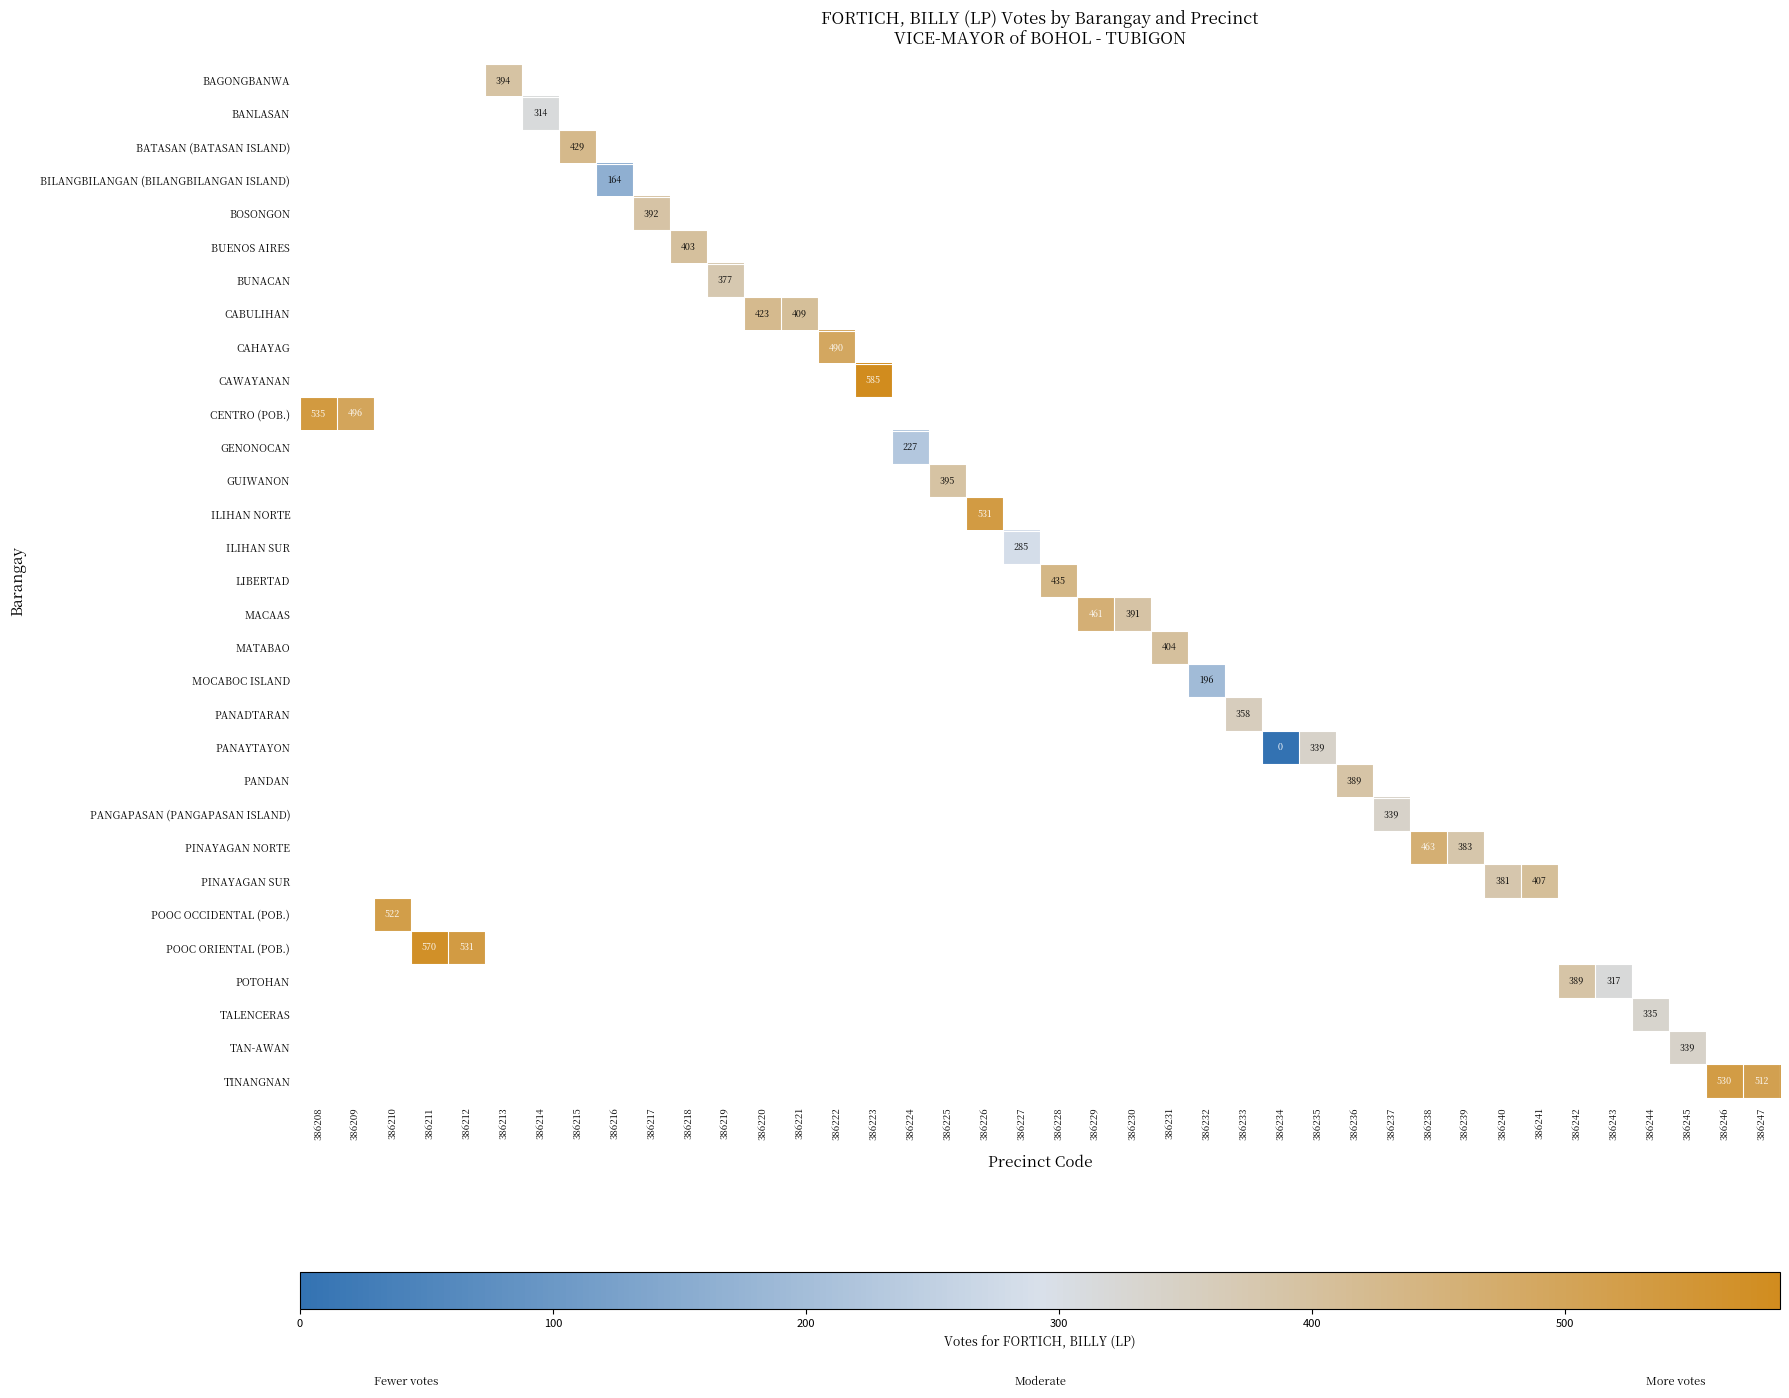

Count the number of categories in the chart.

40